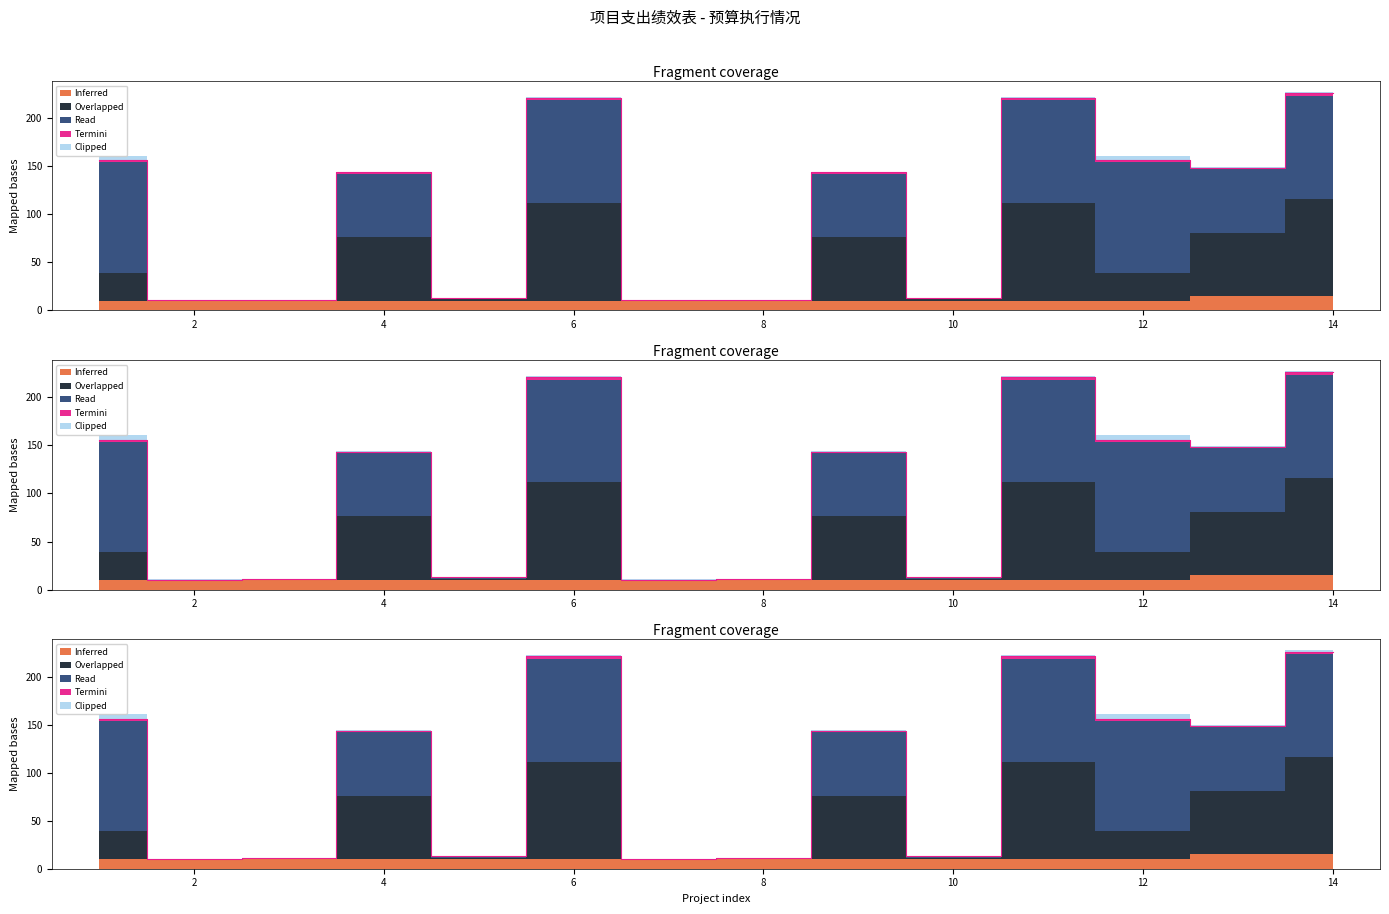

Does the chart have visible grid lines?

No